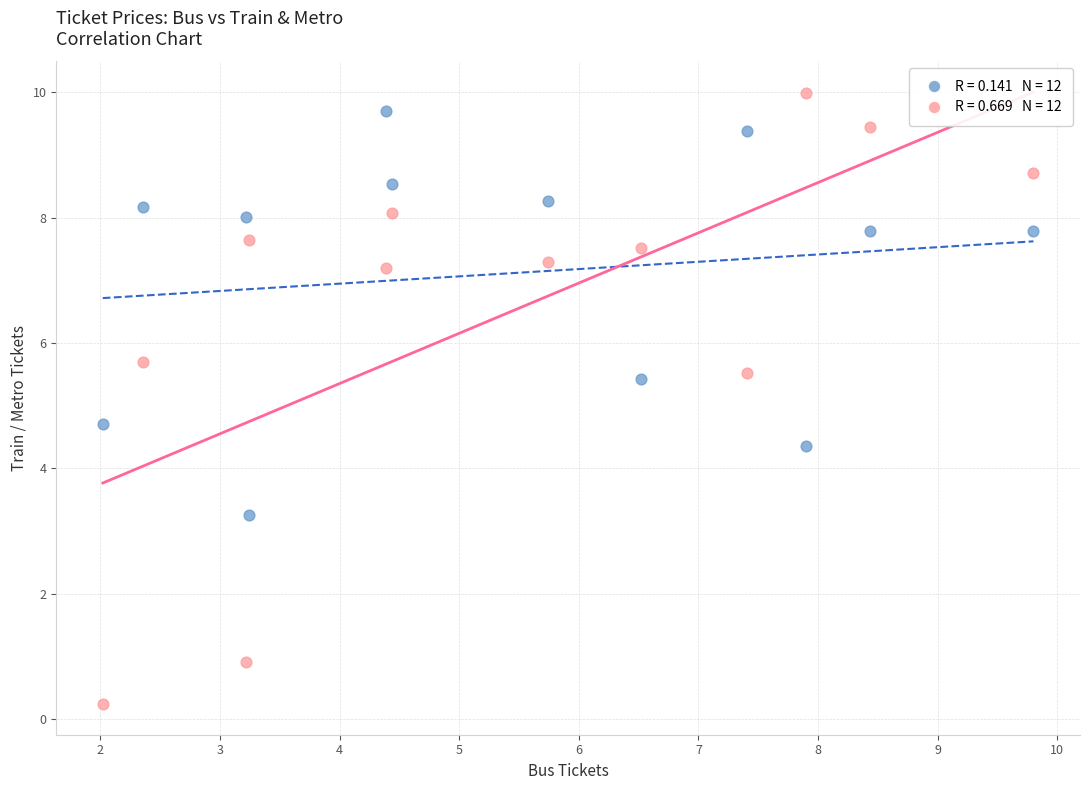

Across all series, what Y value is closest to 5?

4.7